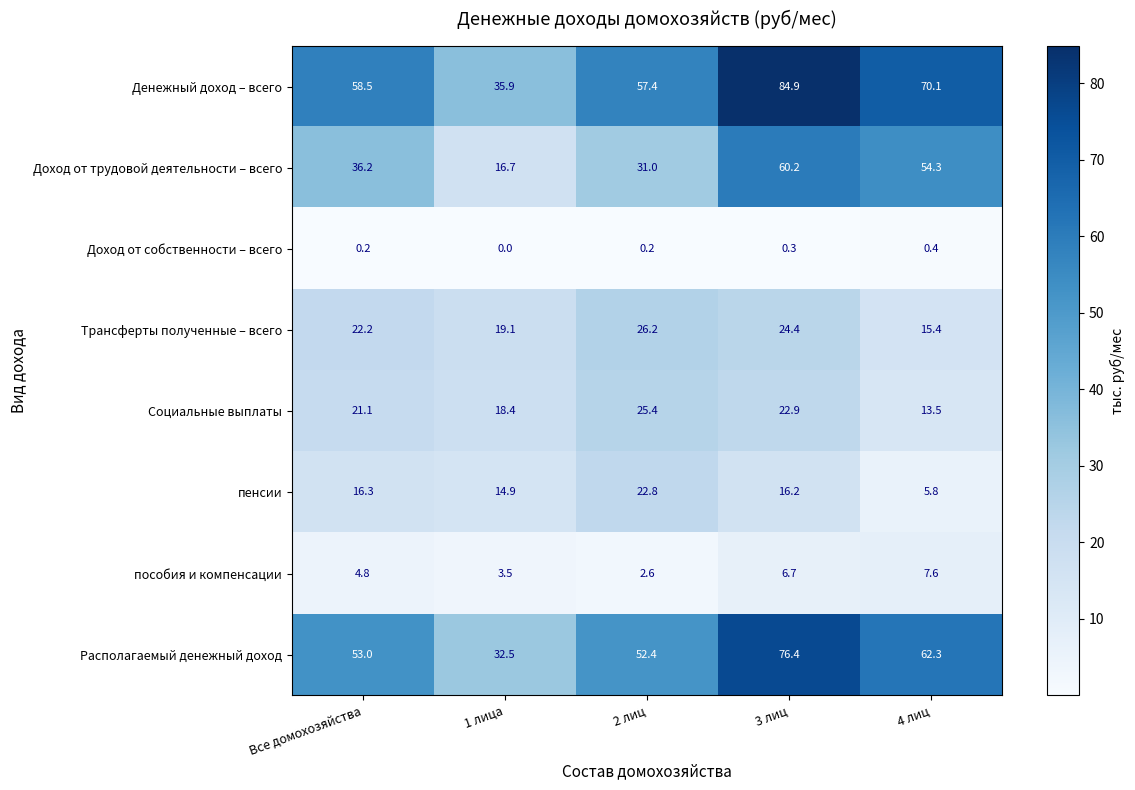

What is the spread (max minus min) of values at 3 лиц?

84.6